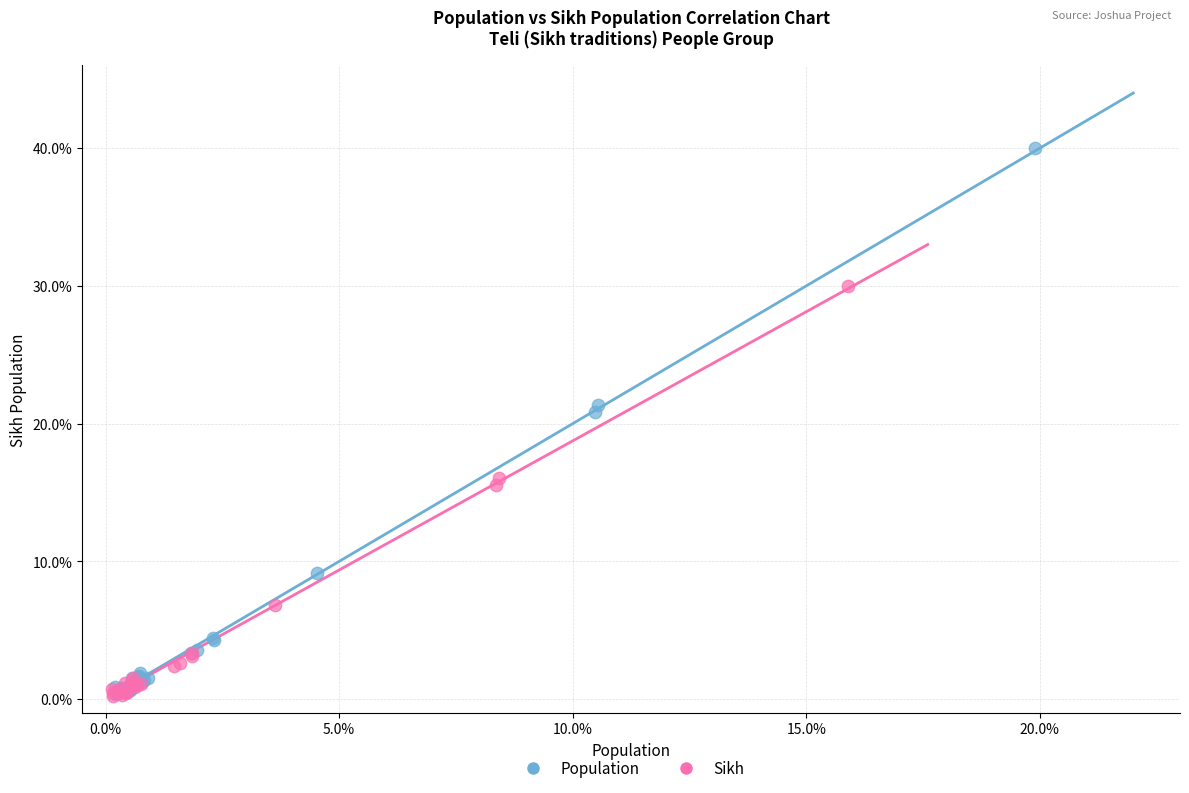

Which series contains the highest Y value?

Population